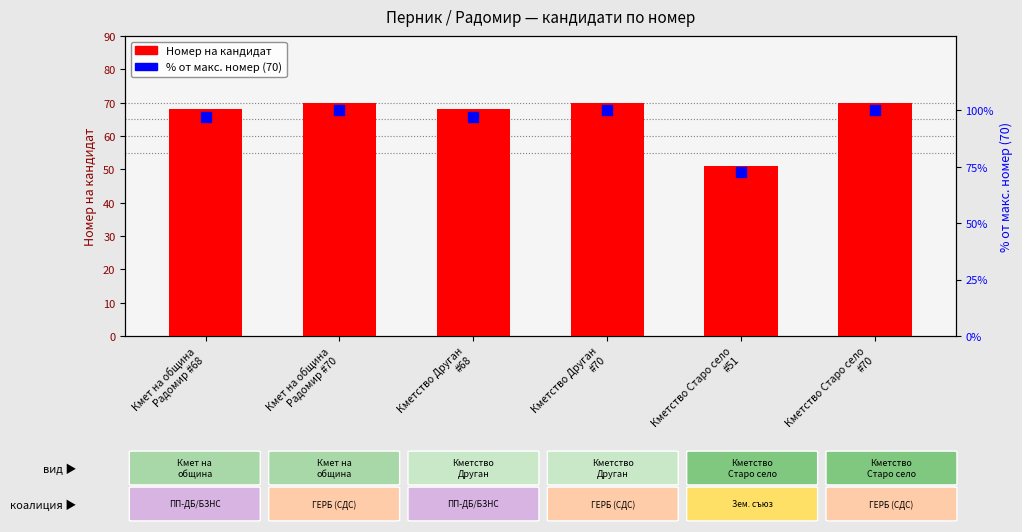

What is the total value across all series at Кмет на община
Радомир #68?

165.1